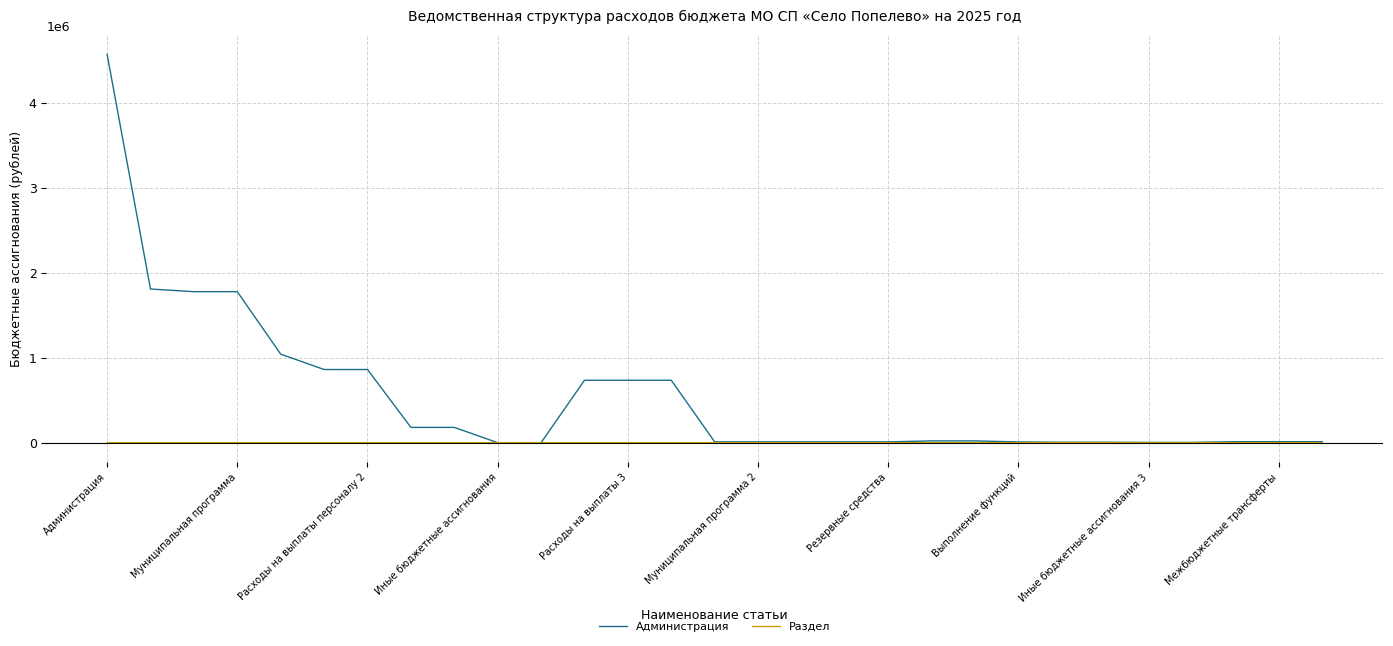

What is the greatest value displayed?

4570182